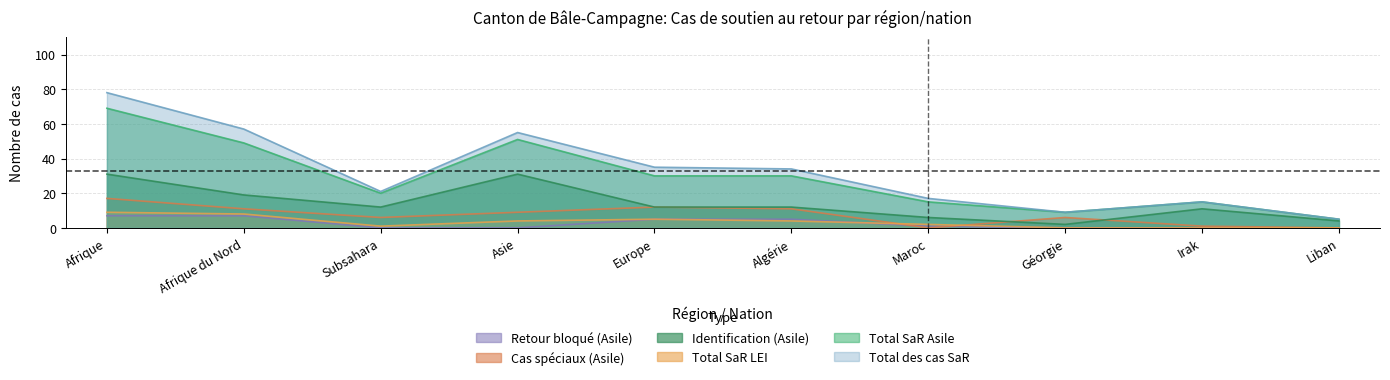

What is the value of the Retour bloqué (Asile) point at the 6th from the left?

5